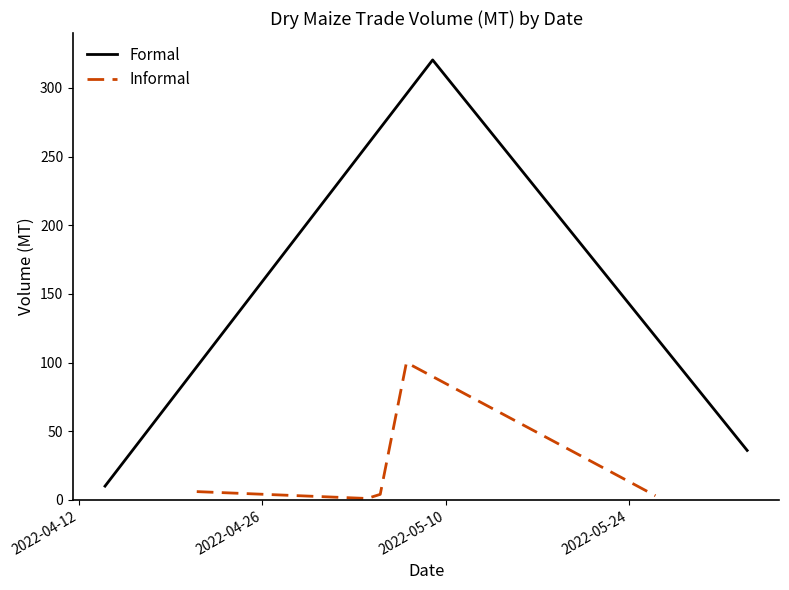

What is the minimum value for Formal?

10.0